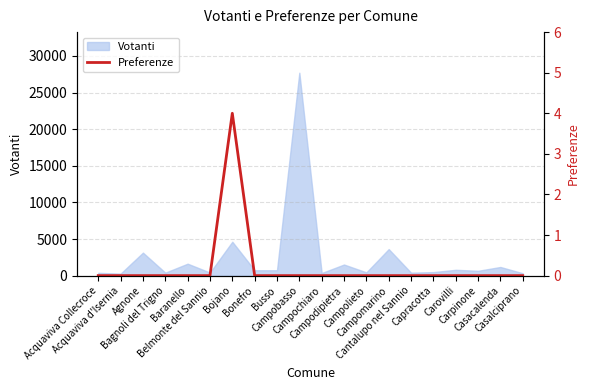

The chart shows a value of 2 at Bagnoli del Trigno. True or false?

False